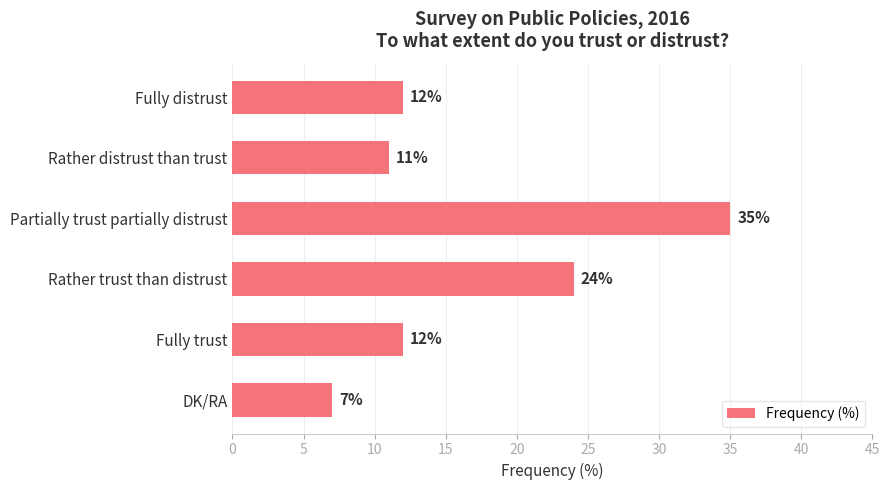

Reading top to bottom, transcribe all the data shown in this chart.

12	11	35	24	12	7